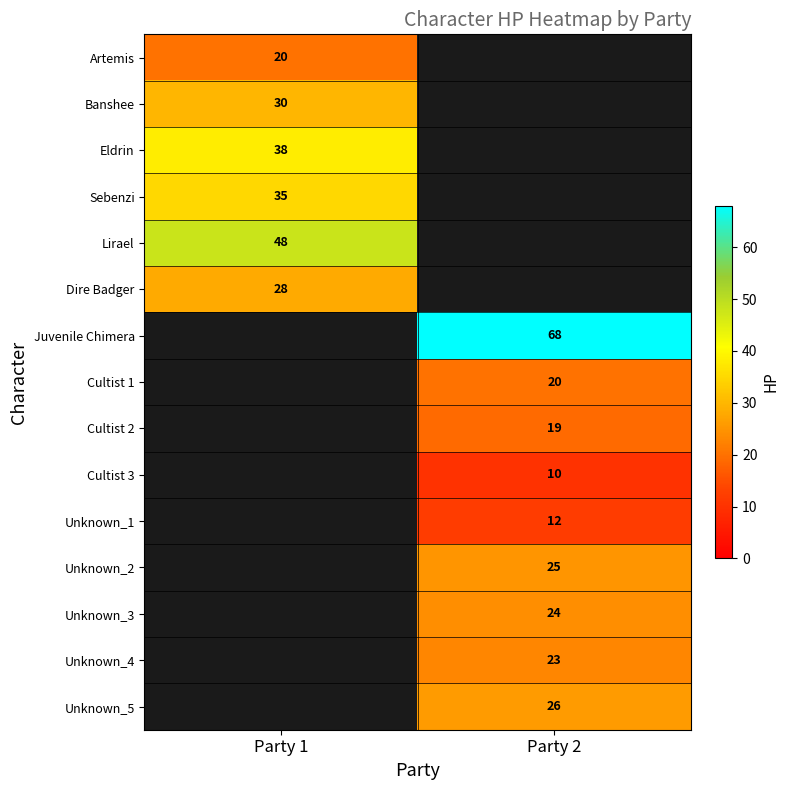

How many series are shown in this chart?

15